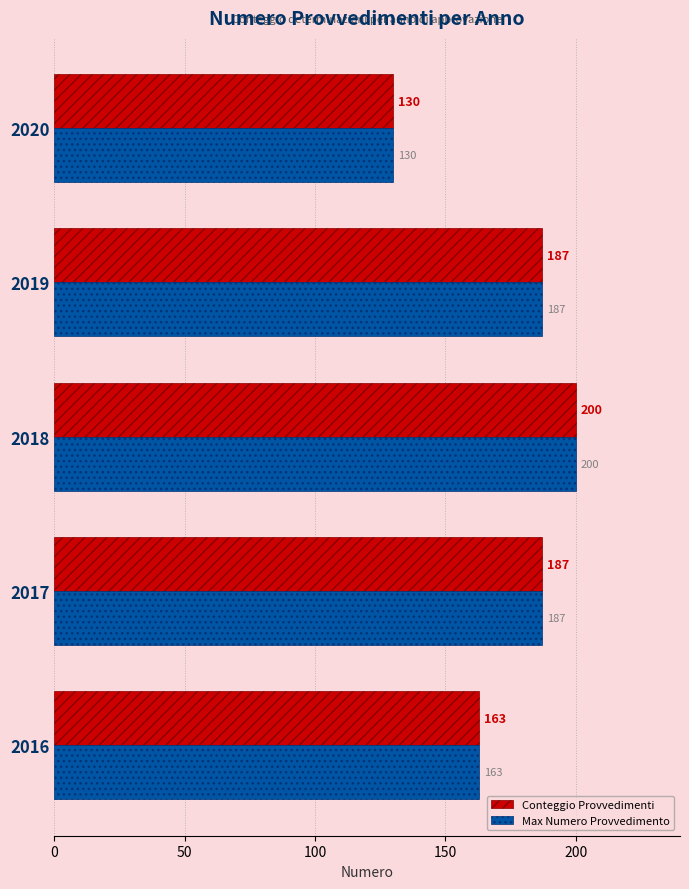

True or false: Max Numero Provvedimento has a value of 130 at 2020.

True